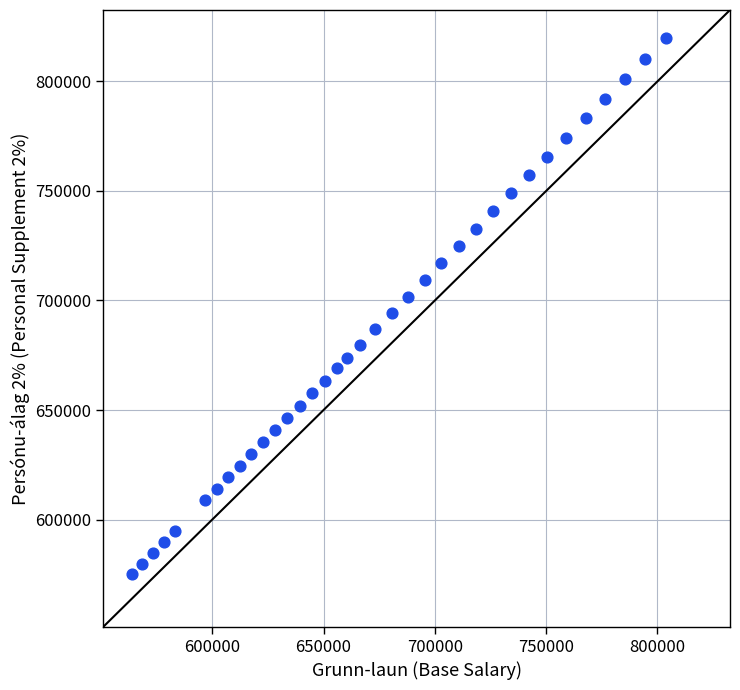

What is the range of Y values (max minus min)?

244745